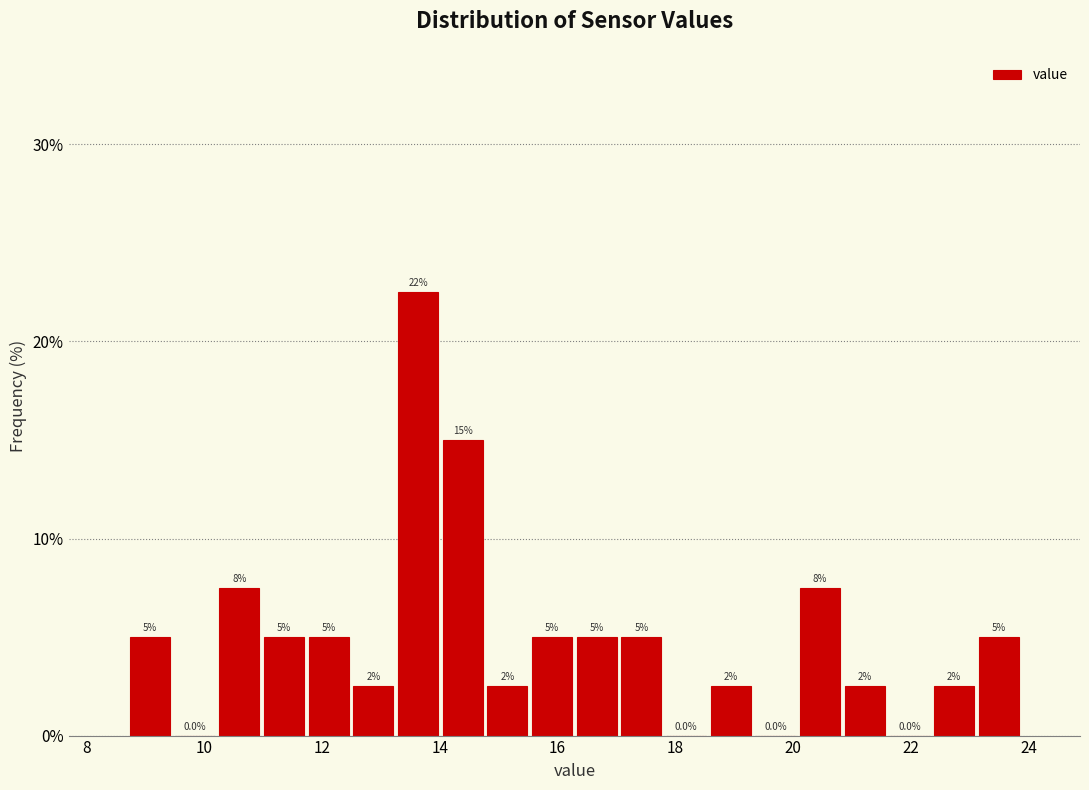

Around what value on the x-axis is the tallest bar? Give the approximate position of its centre, as read against the axis.

13.6